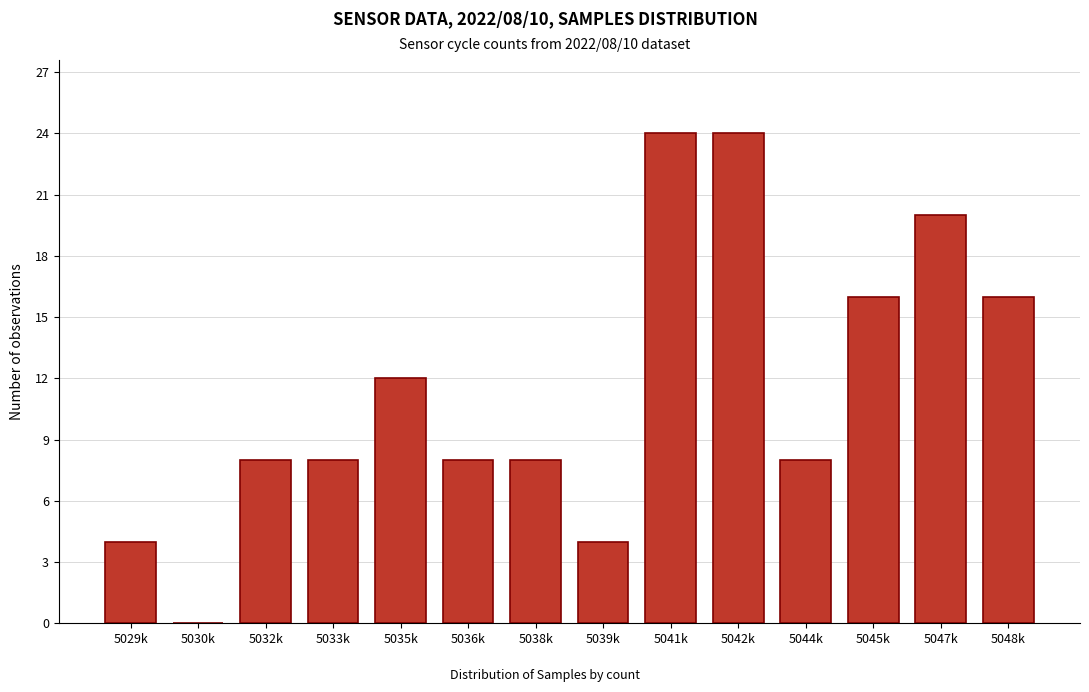

What is the sum of the values at 5045k and 5048k?

32